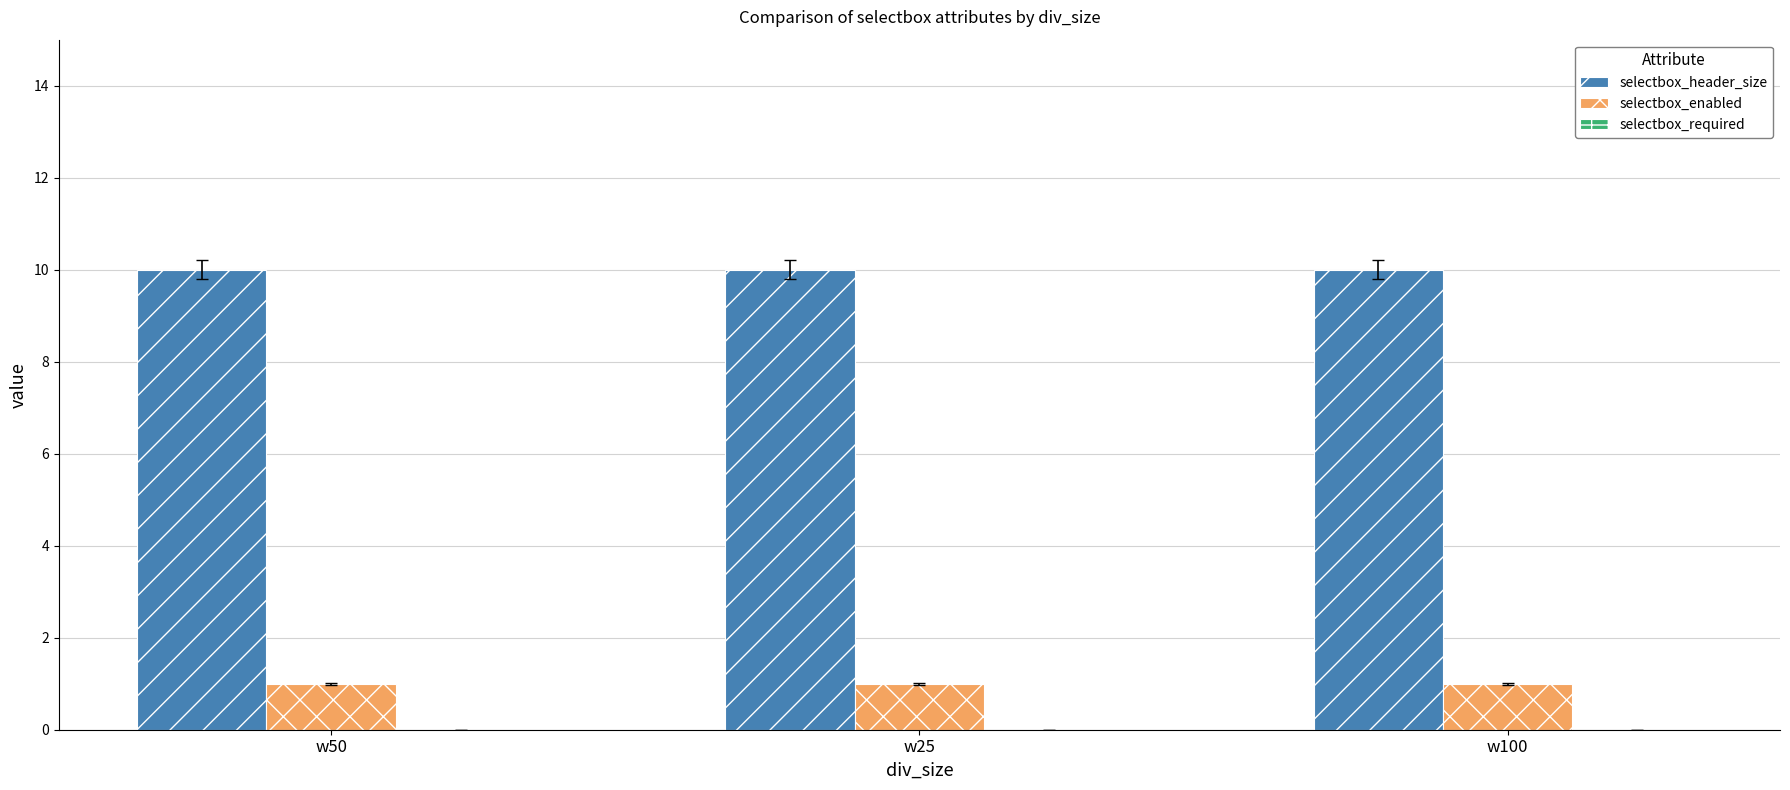

What is the average value of the selectbox_header_size series?

10